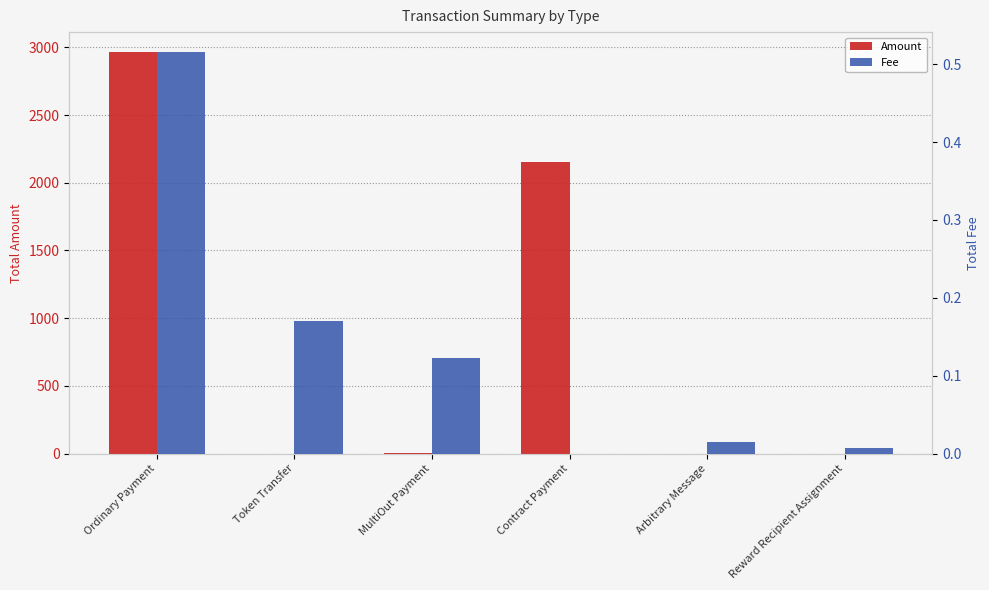

At which category is the sum across all series the highest?

Ordinary Payment